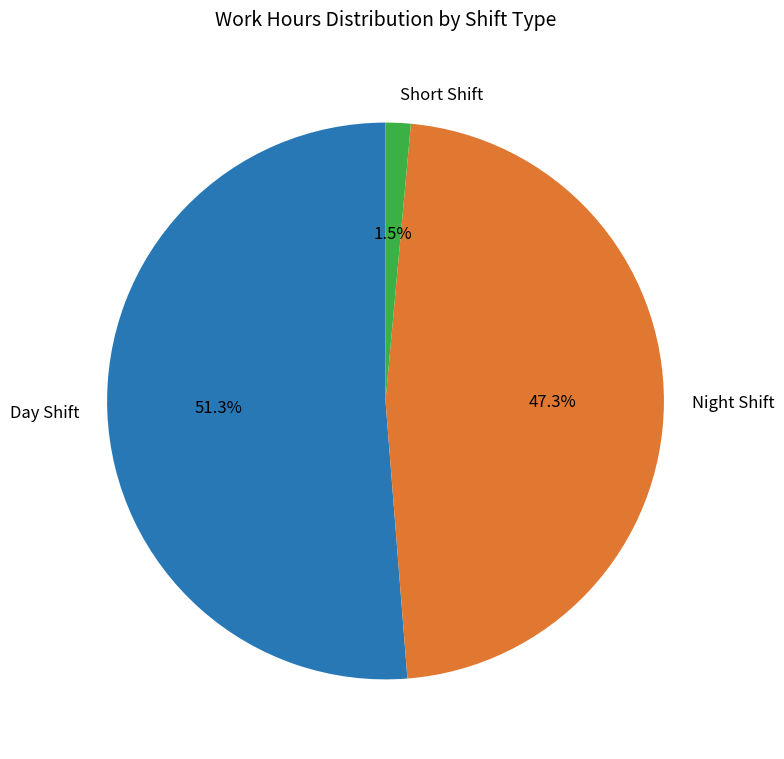

Count the number of slices in the pie.

3